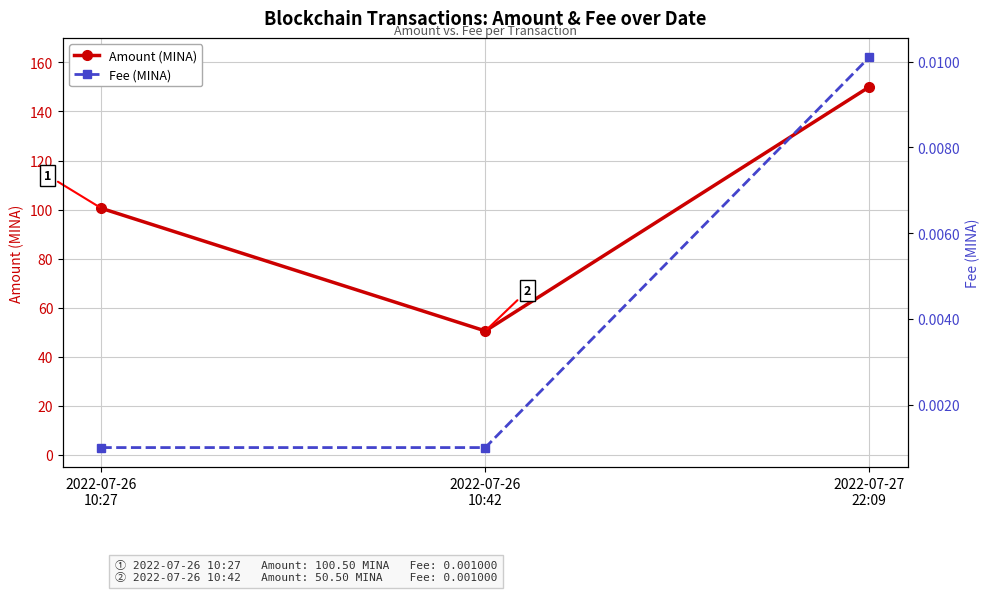

How many lines are shown in the chart?

2